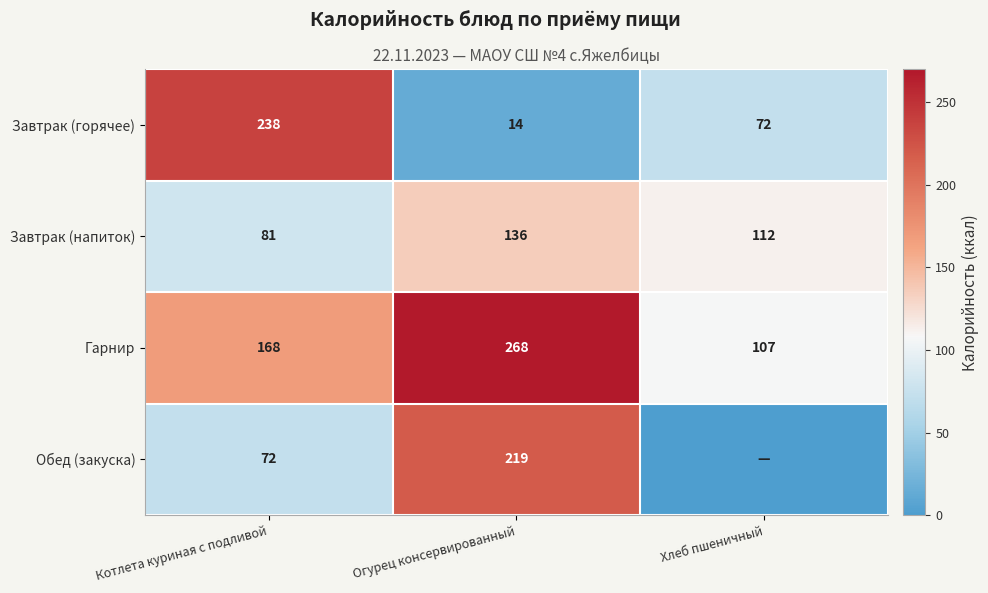

What value does the Гарнир series have at Огурец консервированный?

268